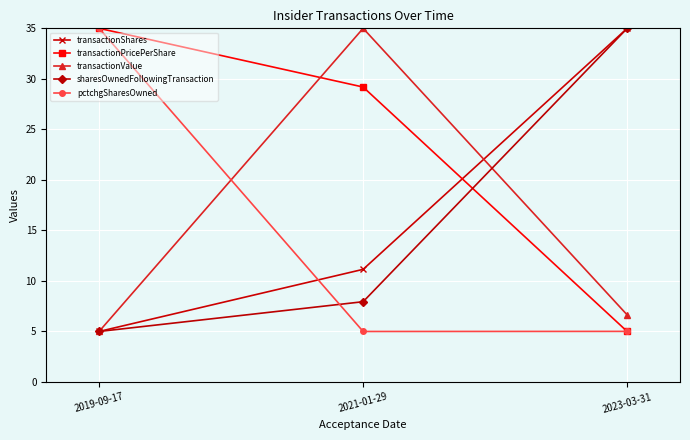

List the labels in order of sharesOwnedFollowingTransaction value, largest first.

2023-03-31, 2021-01-29, 2019-09-17